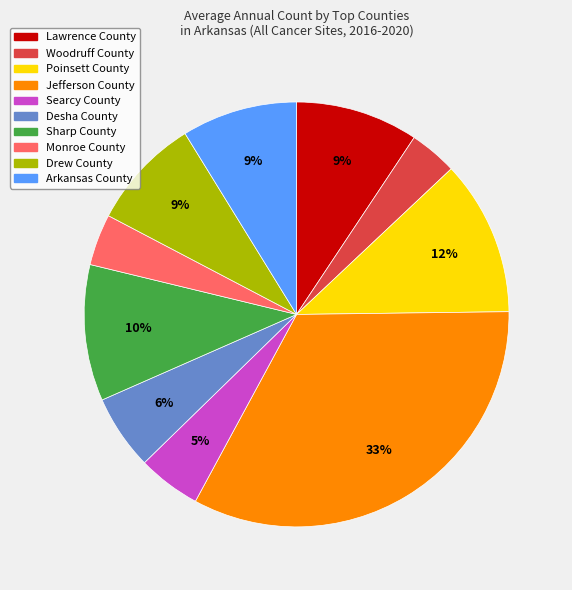

To the nearest percent, what is the difference between the largest and smallest slice percentages?

29%